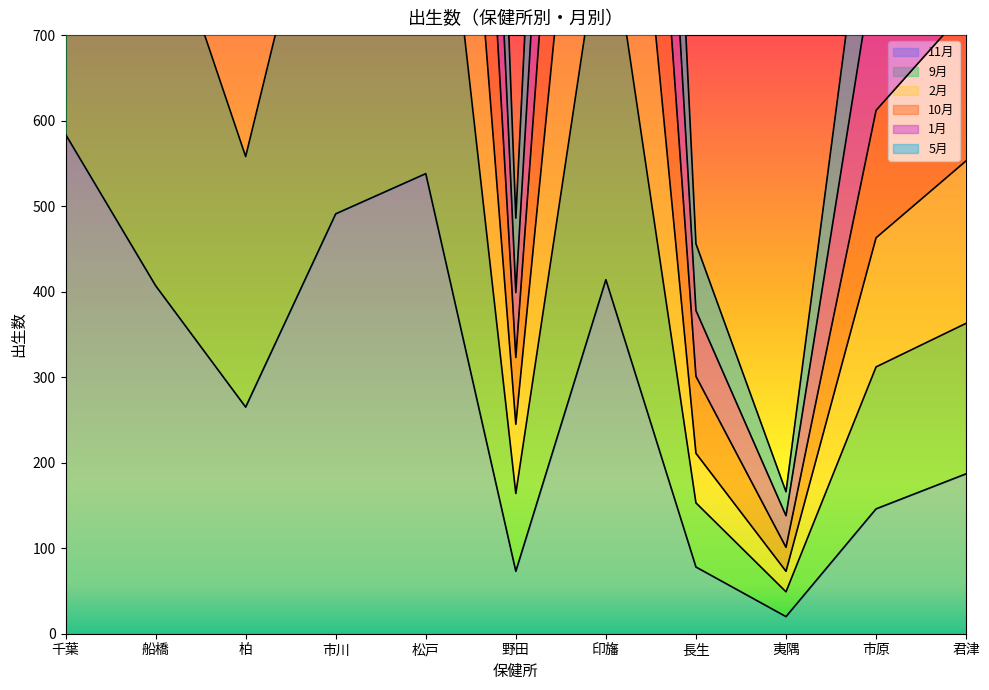

How many values in the 9月 series are below 558?

5